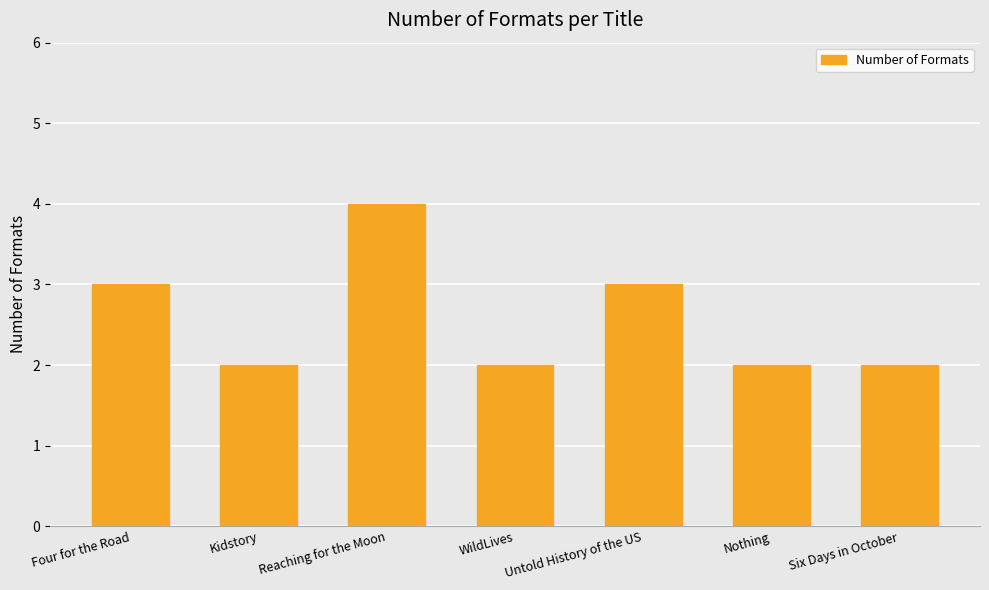

Approximately how many times larger is the value at Four for the Road compared to Six Days in October?

1.5